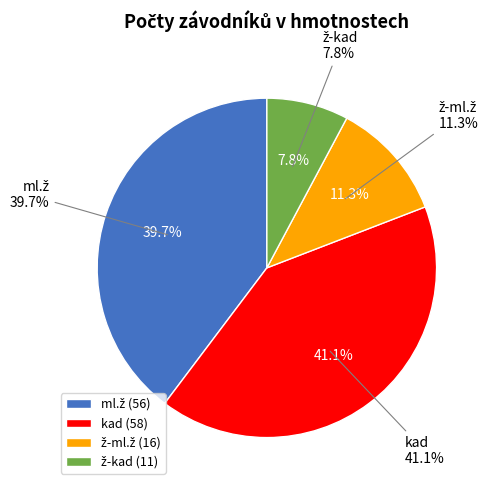

Count the number of slices in the pie.

4